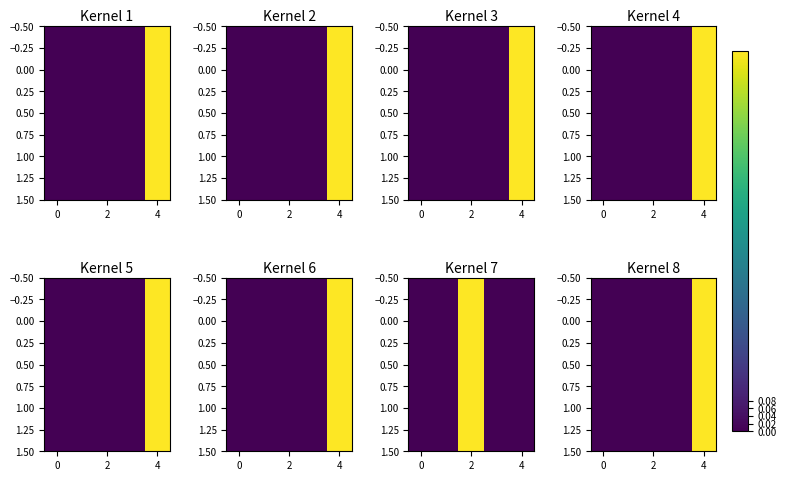

What is the sum of all 1.00 values?

1.0